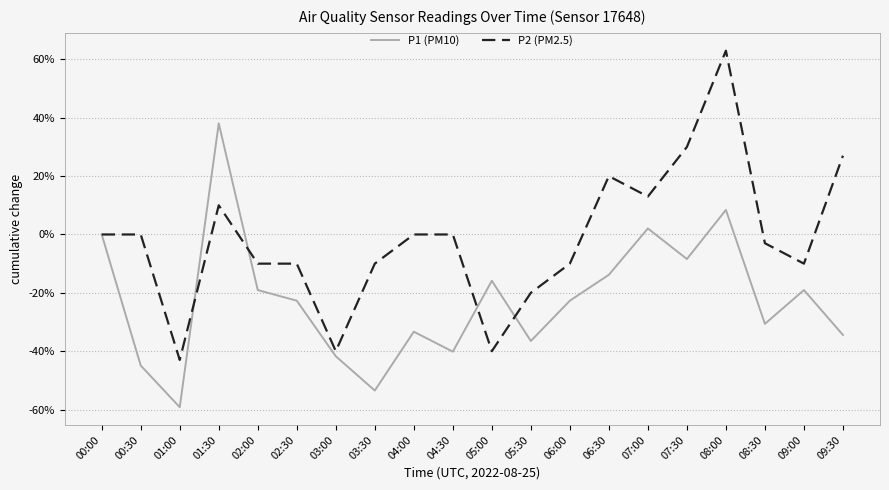

What position from the right is 08:30?

3